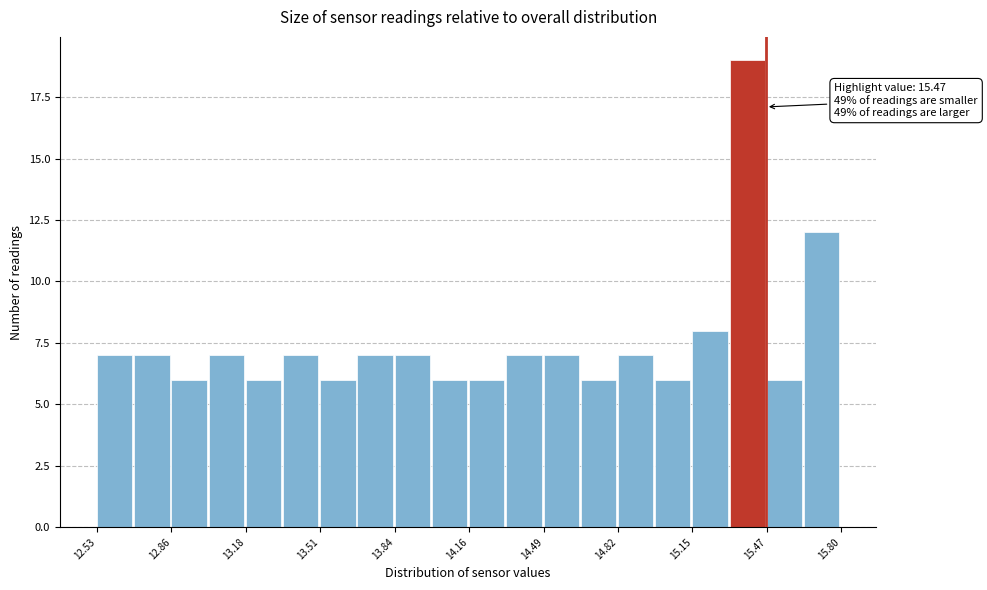

Around what value on the x-axis is the tallest bar? Give the approximate position of its centre, as read against the axis.

15.40